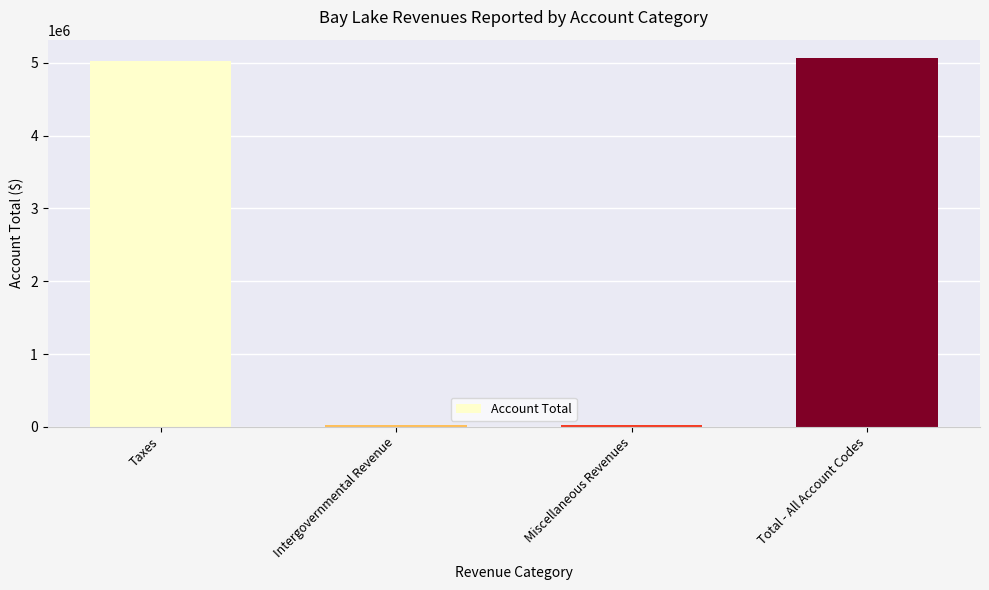

How many bars are there in total?

4